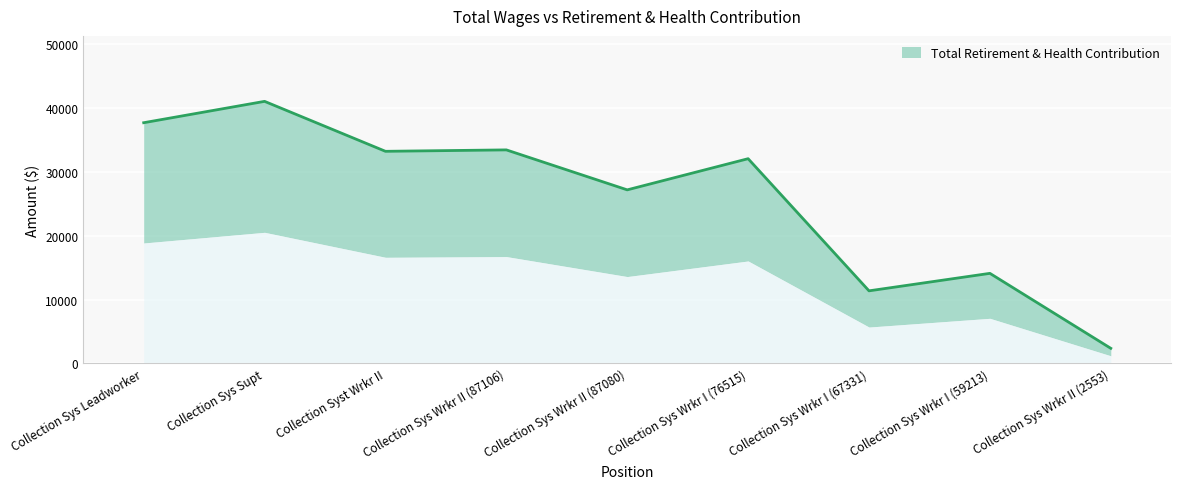

How many points are lower than both their immediate neighbors (excluding endpoints)?

3